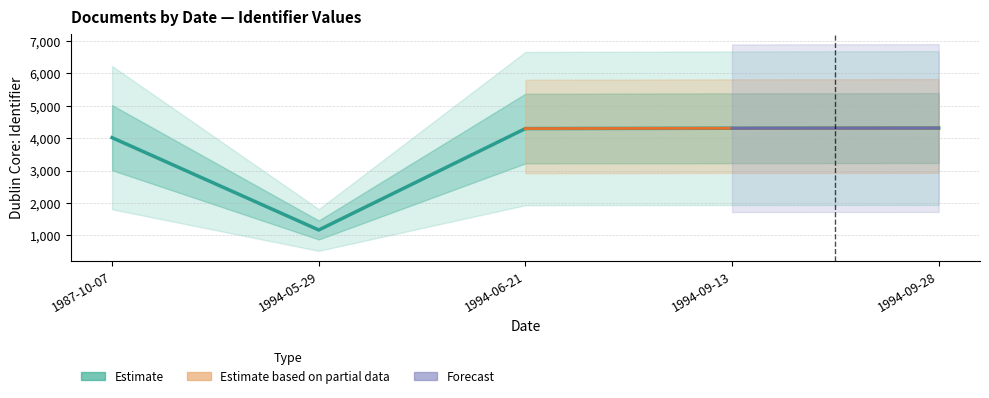

Reading left to right, list all the values displayed in this chart.

4018	1170	4299	4309	4315